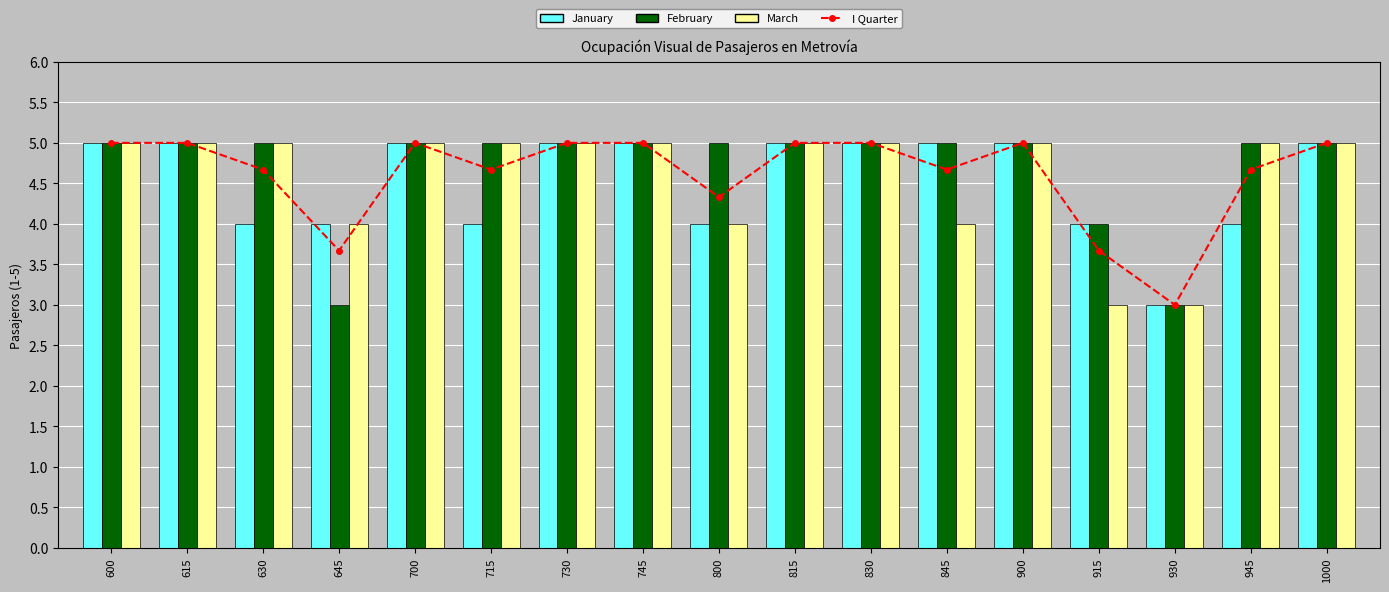

Rank the series at 930 from highest to lowest value.

I Quarter, January, February, March